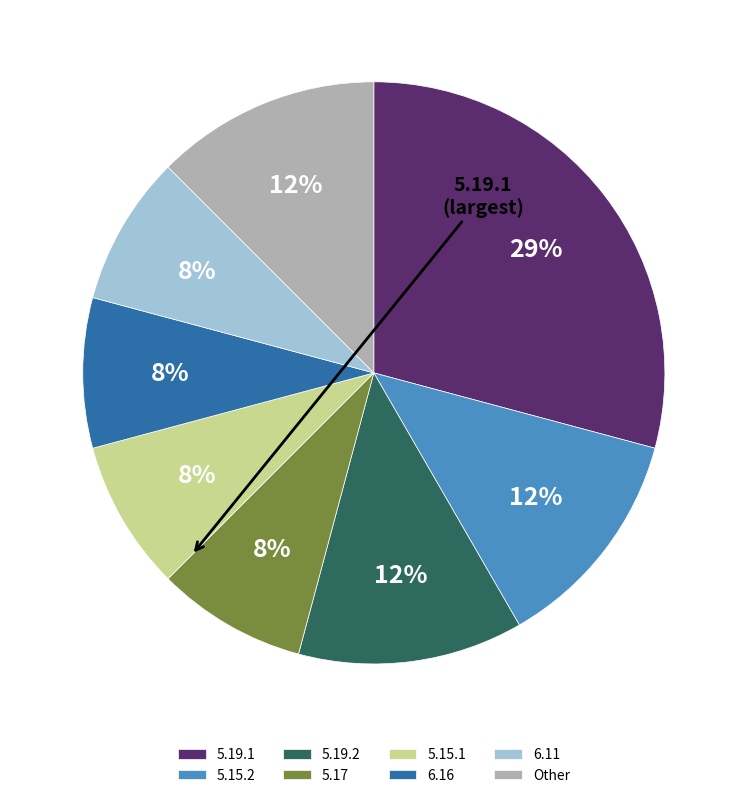

To the nearest percent, what is the difference between the largest and smallest slice percentages?

21%